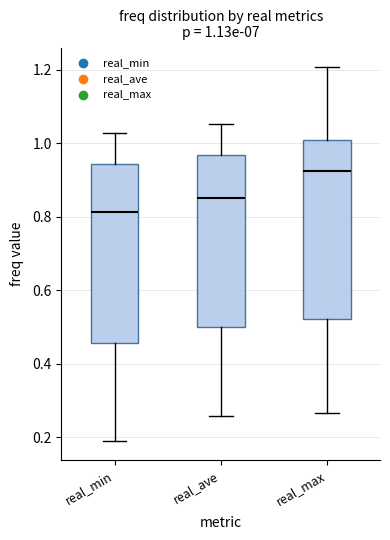

Which box's median line is the highest?

real_max